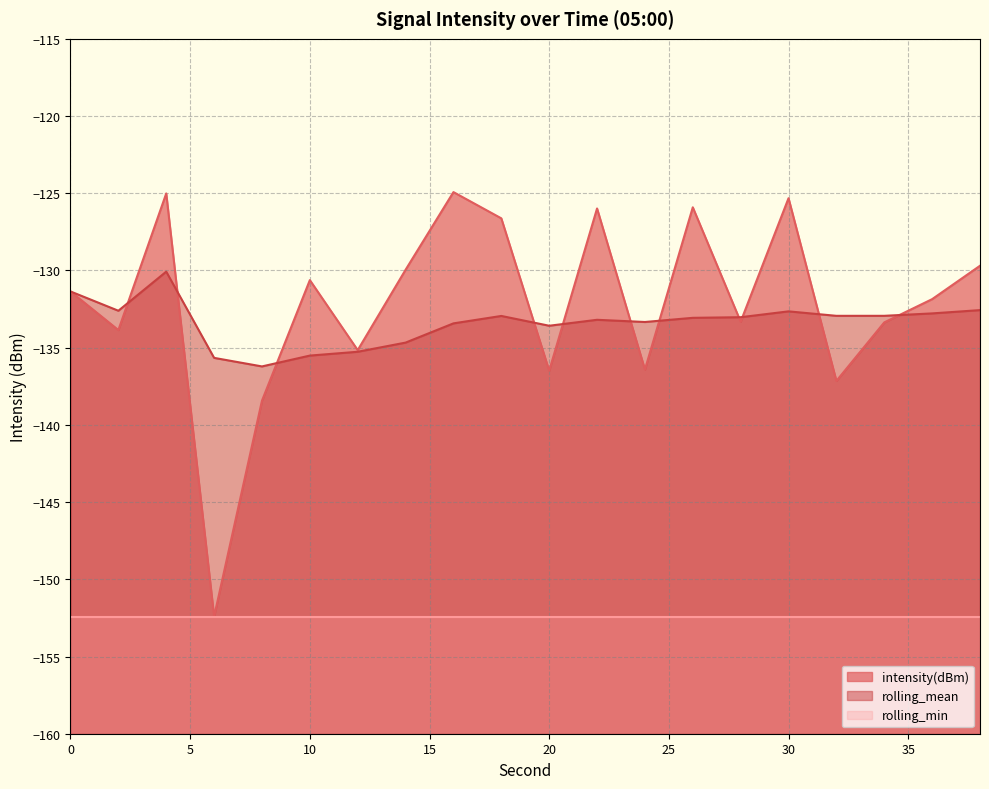

At 38, list the series in order from largest to smallest.

intensity(dBm), rolling_mean